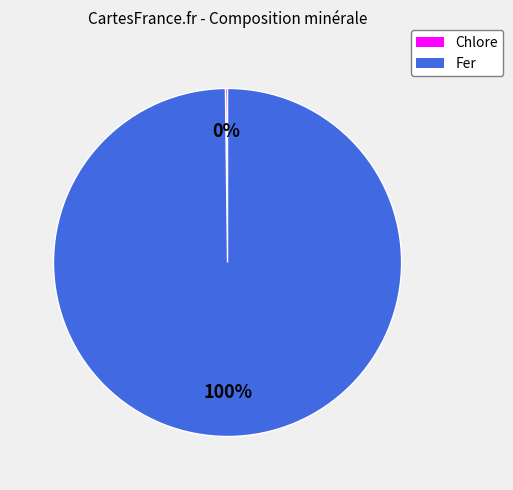

Is there any slice that represents more than half of the pie?

Yes